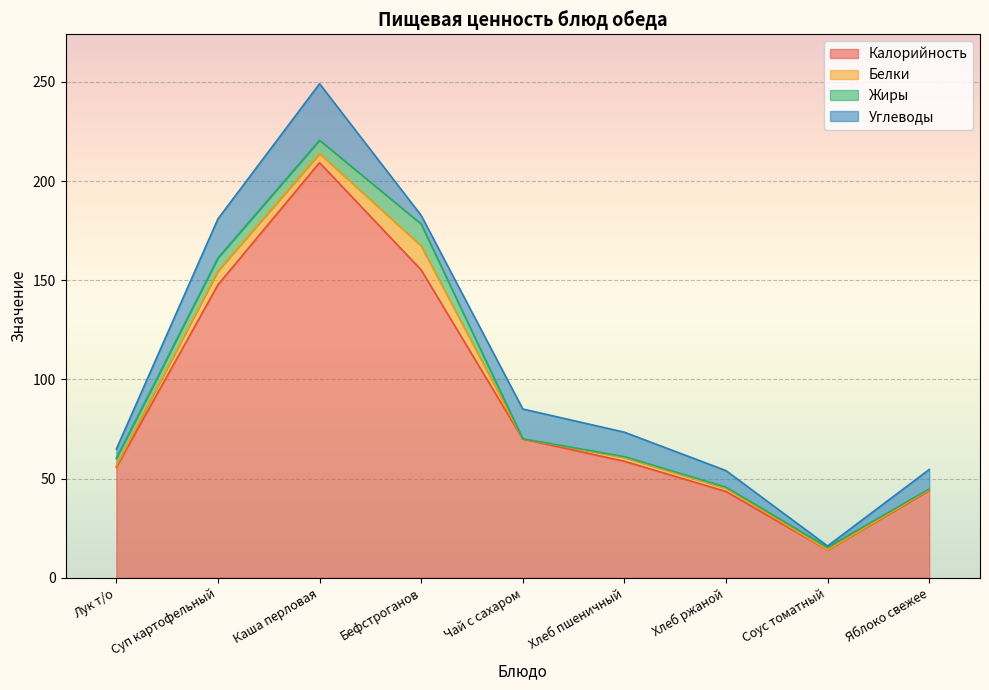

What is the highest value of the Белки series?

12.1